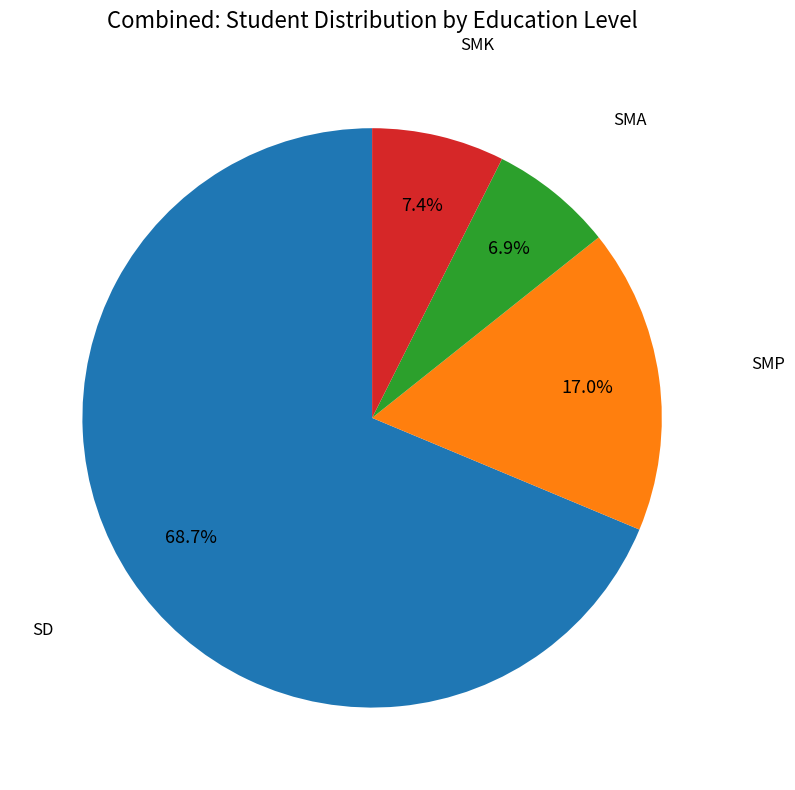

How many segments does this pie chart have?

4